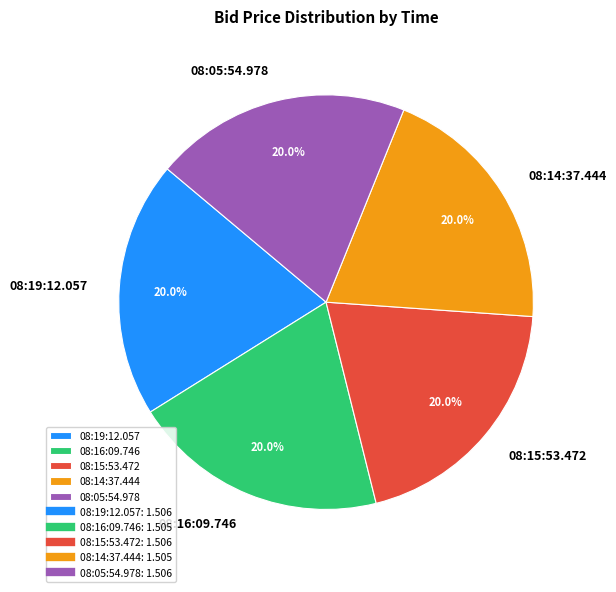

How many slices are in this pie chart?

5